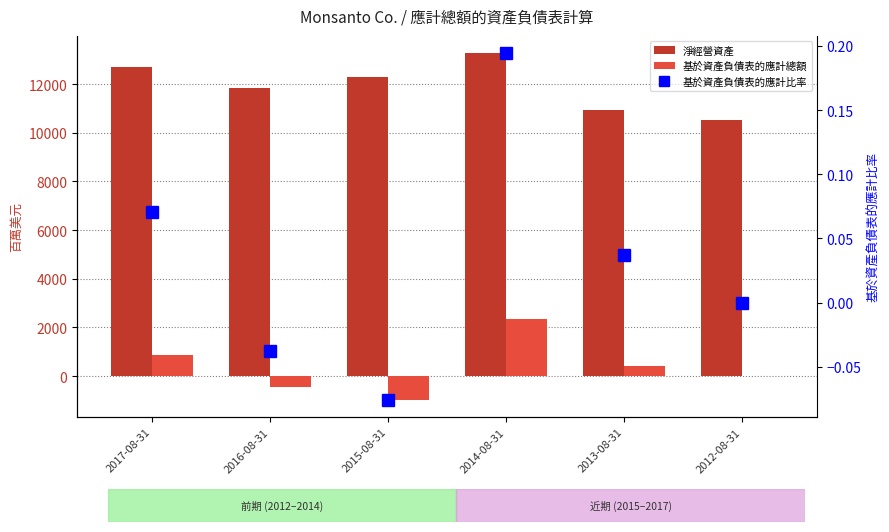

Is the value of 基於資產負債表的應計總額 at 2012-08-31 greater than the value of 淨經營資產 at 2014-08-31?

No